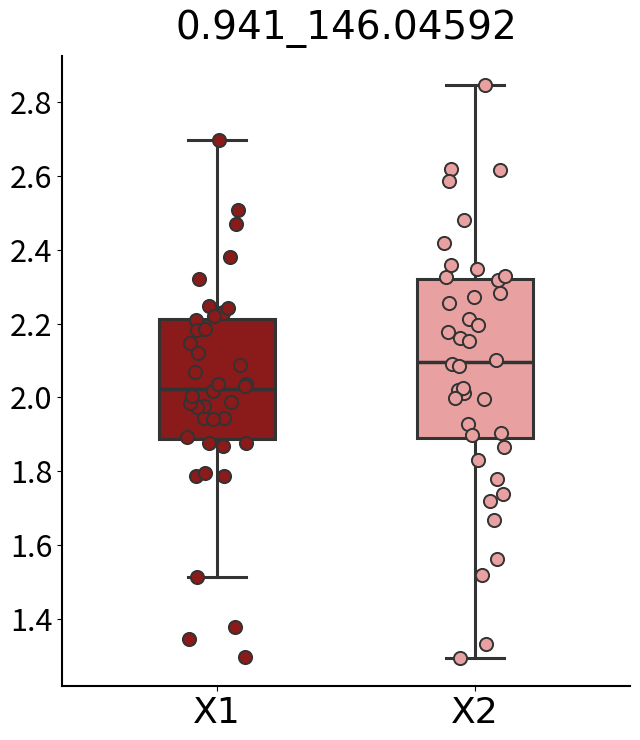

Reading left to right, read every box against the y-axis: the position of its median line, the range the box covers, and the ends of its whiskers. The values are not printed on the chart, so give them approximately, as read against the axis.

X1: median 2.02, box 1.88 to 2.22, whiskers 1.52 to 2.70
X2: median 2.10, box 1.90 to 2.32, whiskers 1.30 to 2.84